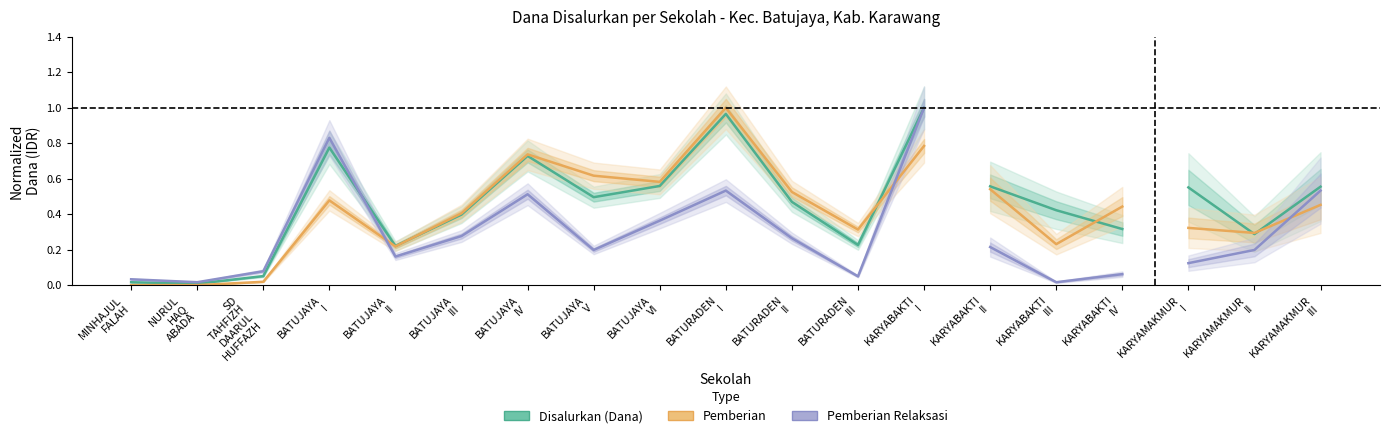

List the series in order of their peak value, lowest first.

Disalurkan (Dana), Pemberian, Pemberian Relaksasi